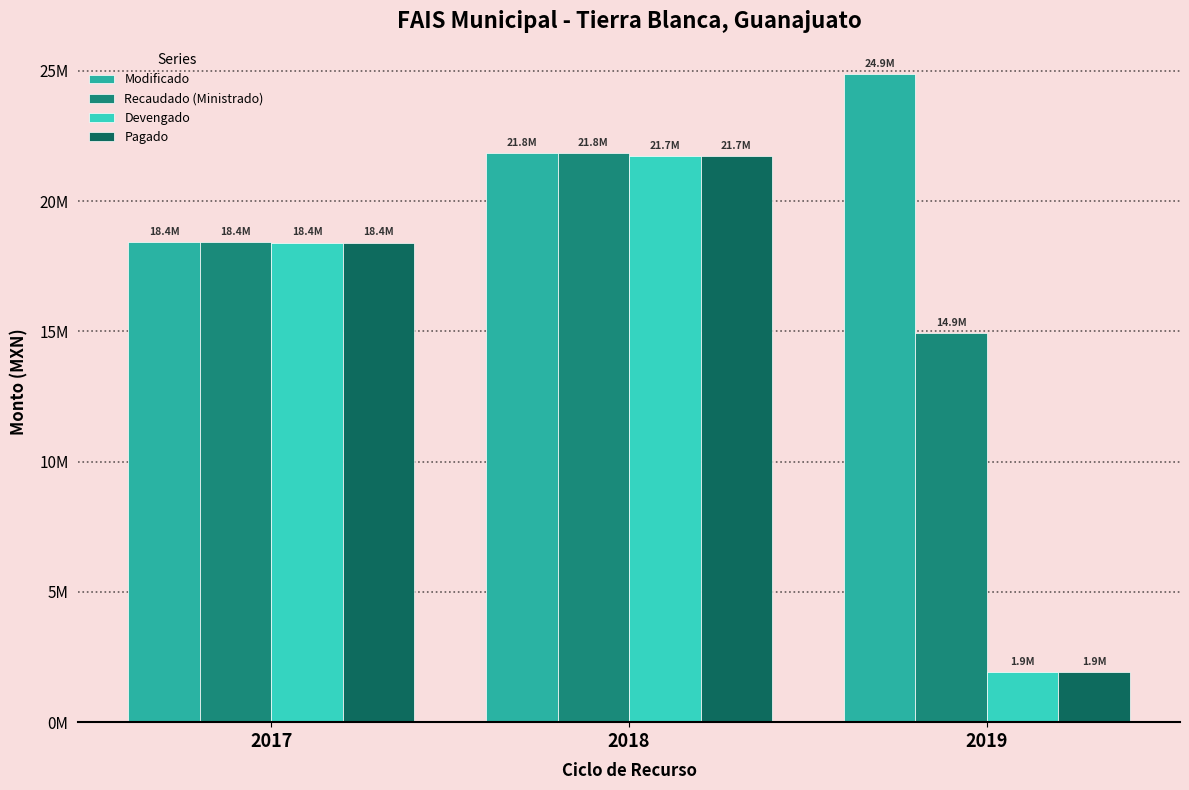

What is the sum of all Modificado values?

65126410.0